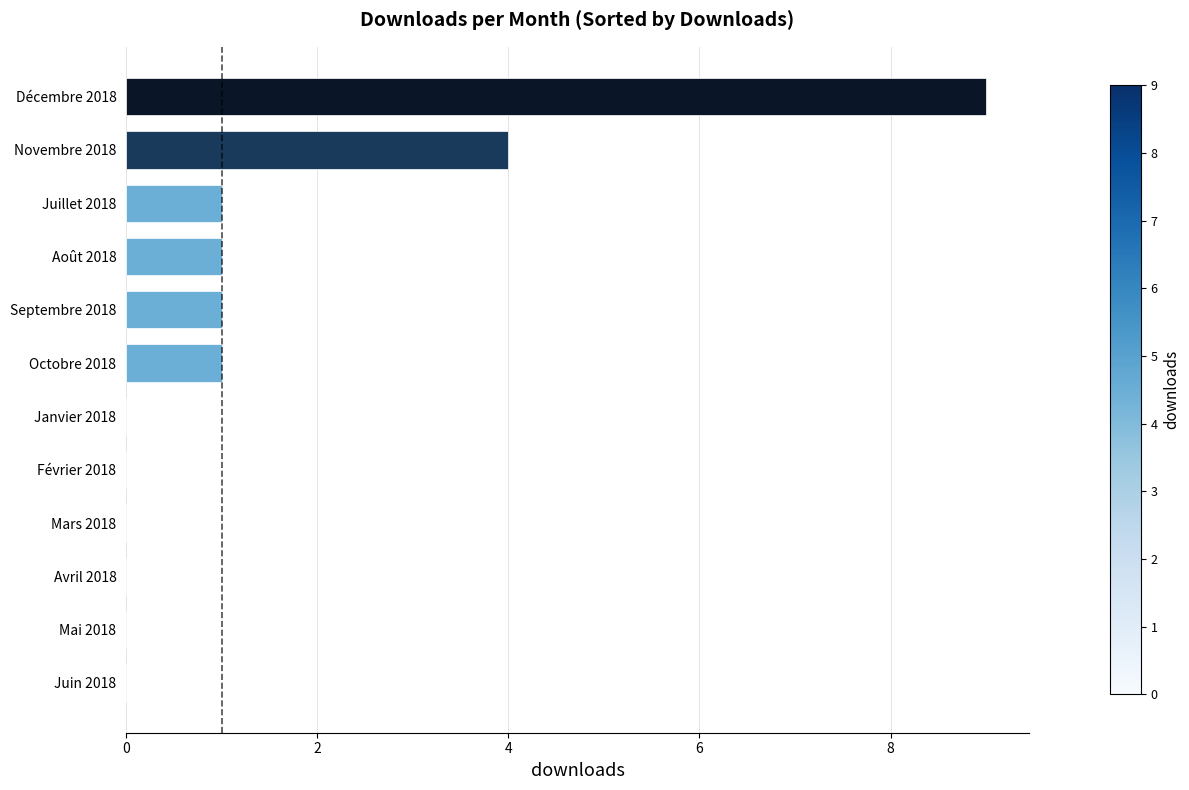

What is the change in value from Avril 2018 to Décembre 2018?

+9